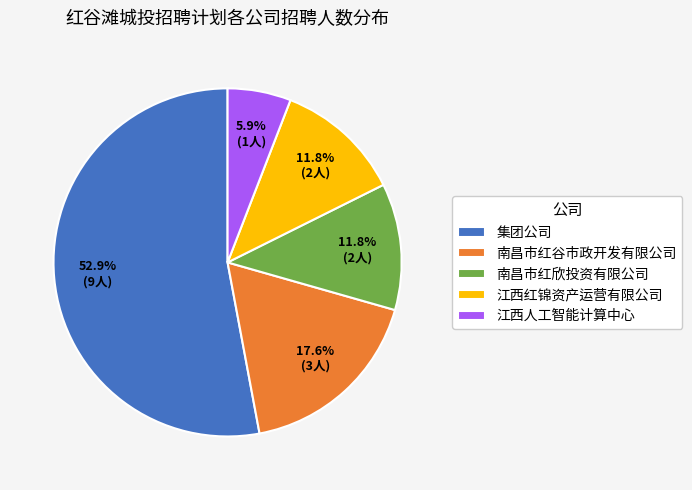

Is the sum of 南昌市红谷市政开发有限公司 and 集团公司 greater than half?

Yes